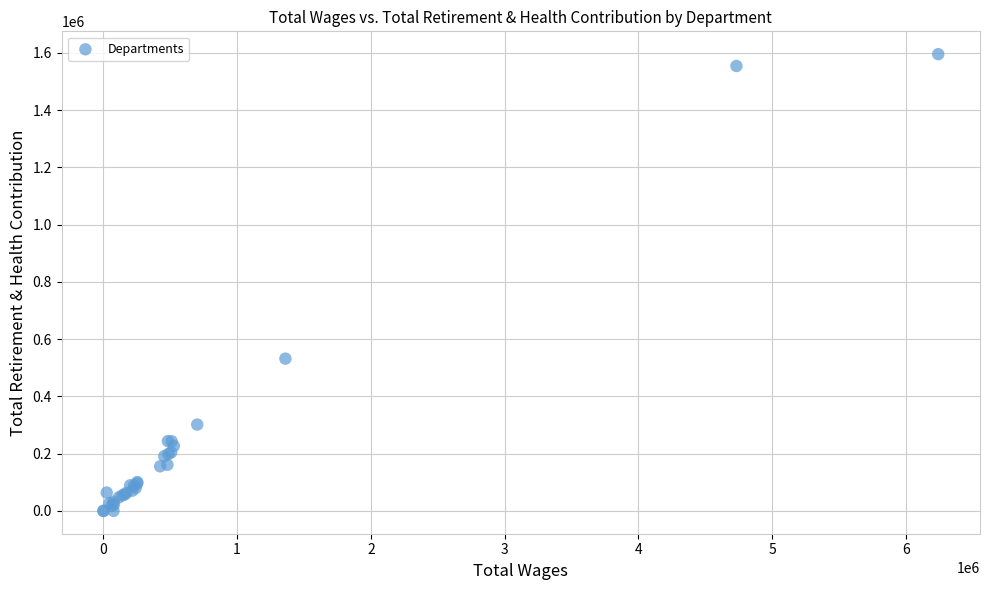

What Y value in the scatter plot is closest to 797513?

531743